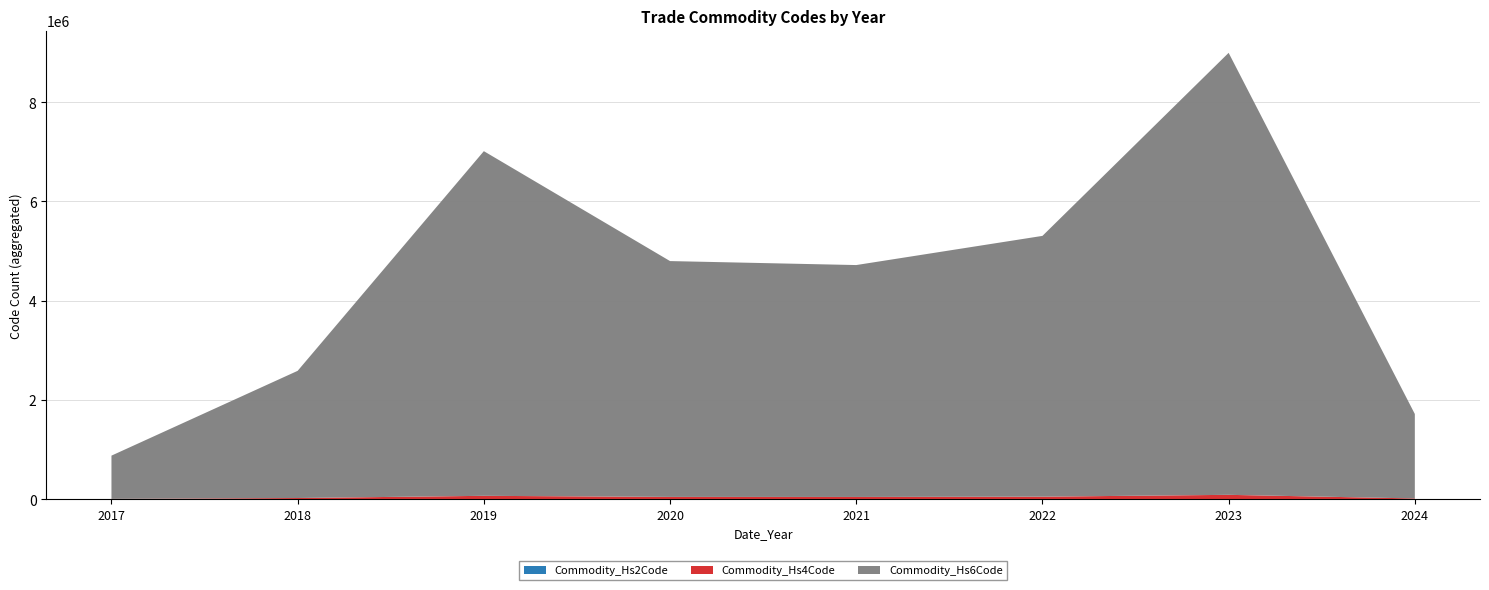

At which category is the sum across all series the highest?

2023